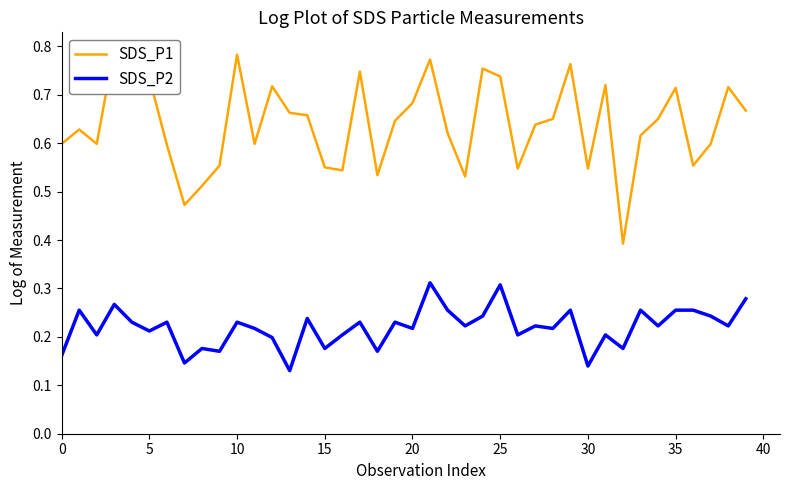

True or false: SDS_P2 and SDS_P1 intersect in this chart.

False